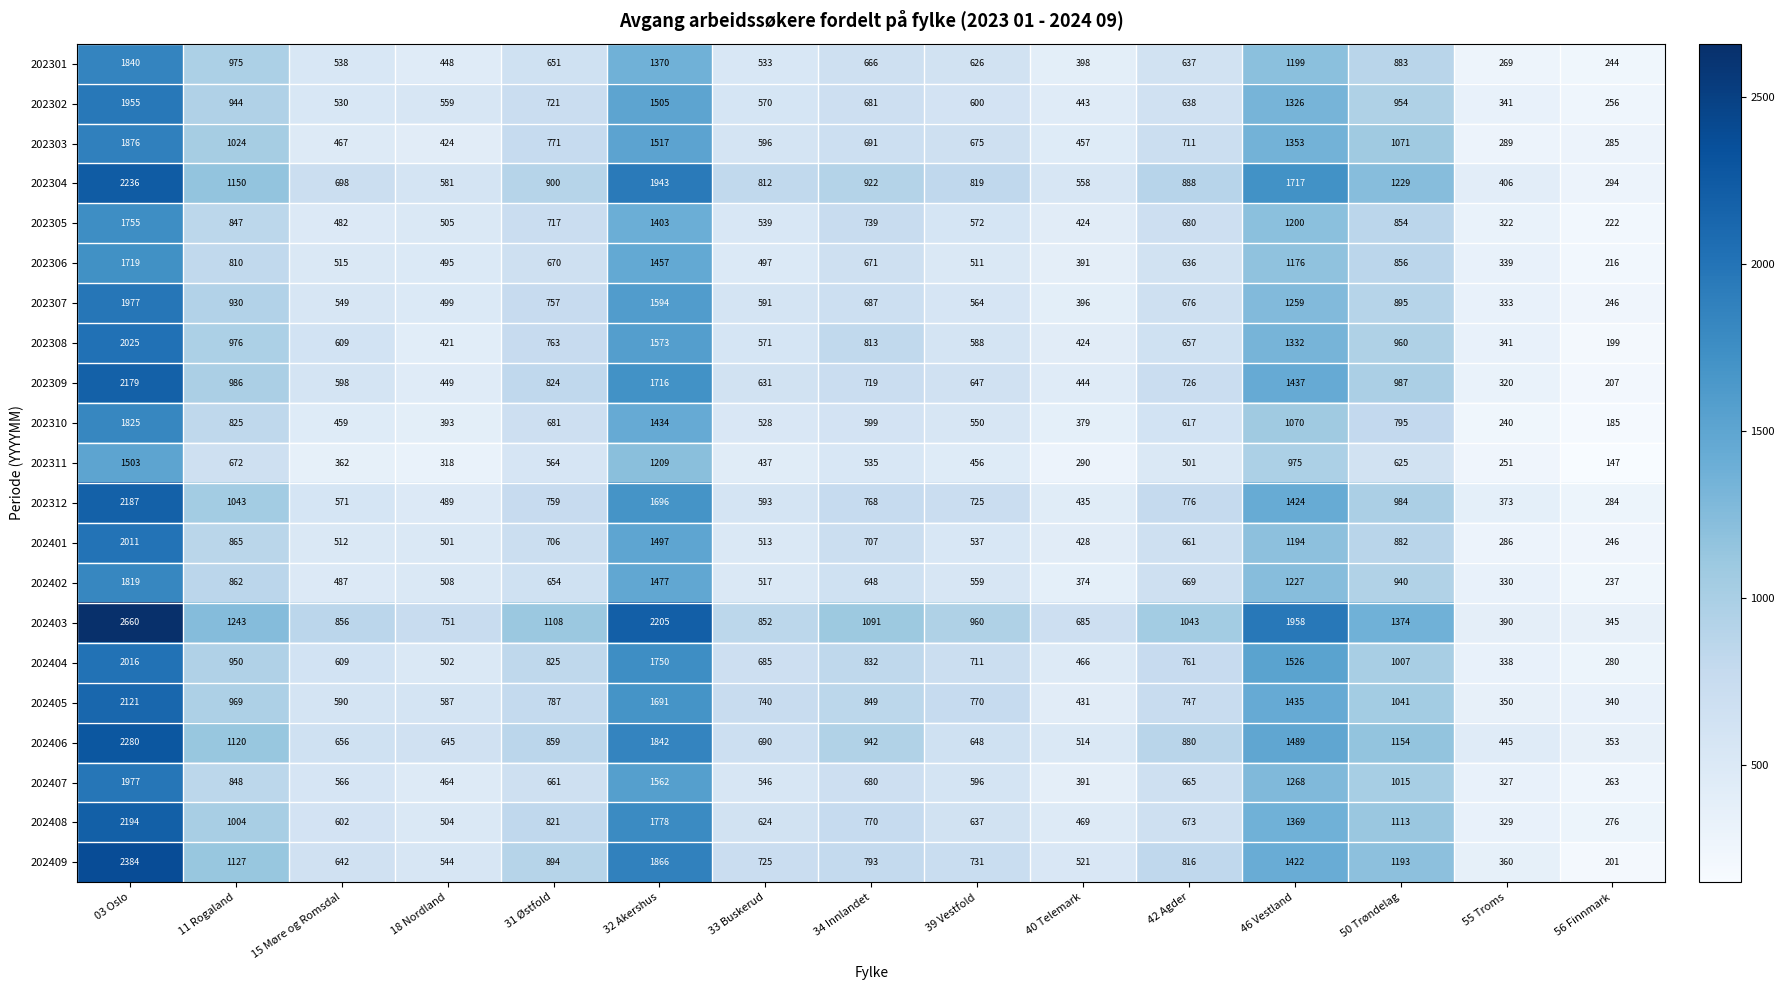

What is the difference between the 202310 values at 15 Møre og Romsdal and 32 Akershus?

975